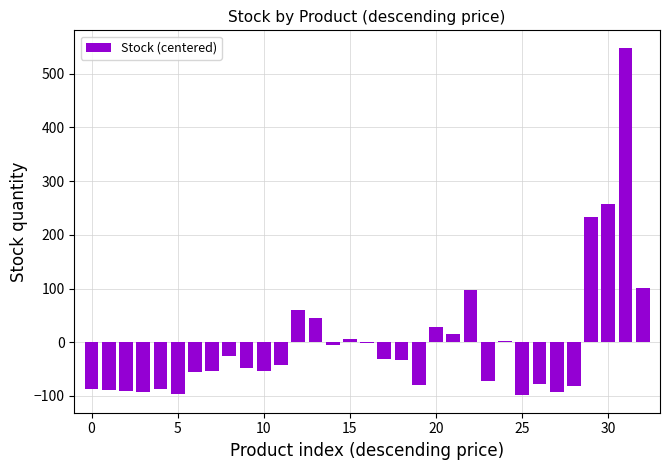

What is the maximum value shown in the chart?

548.2